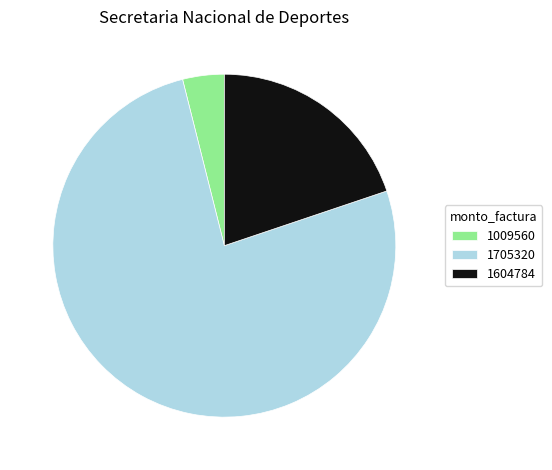

Between 1604784 and 1705320, which is larger?

1705320